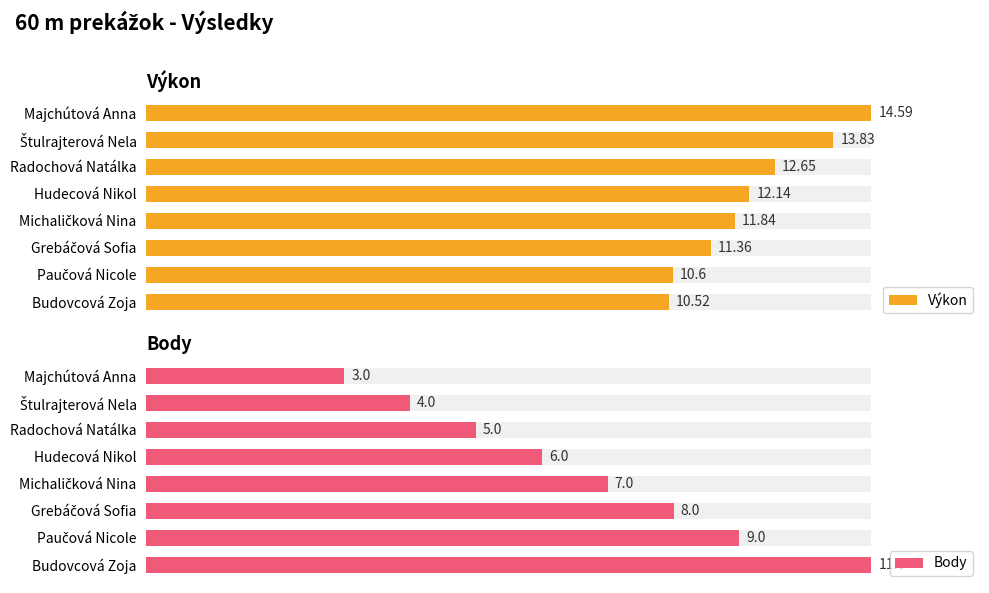

The value of Body at Radochová Natálka is 10.7. True or false?

False